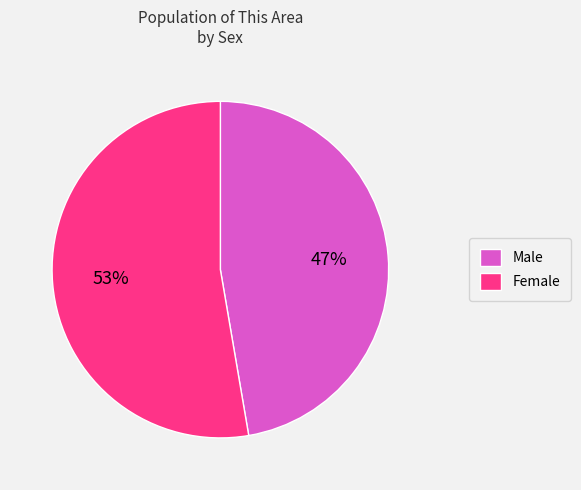

What percentage is the Female slice, to the nearest percent?

53%